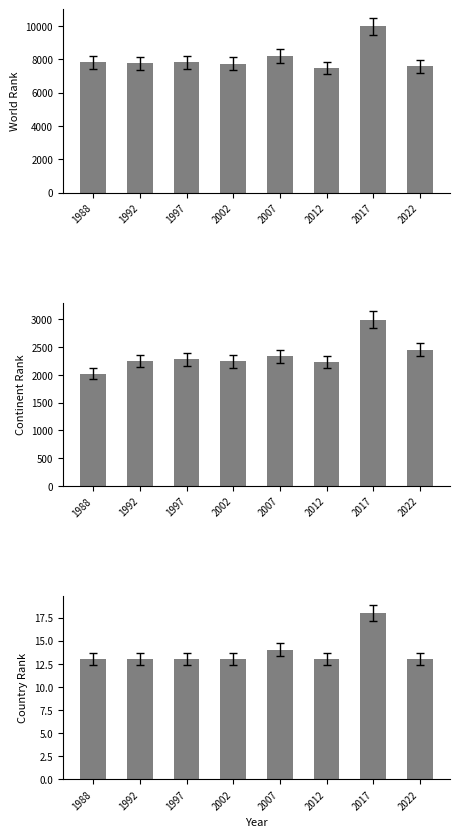

Between 1988 and 2017, which series saw the biggest shift?

world rank